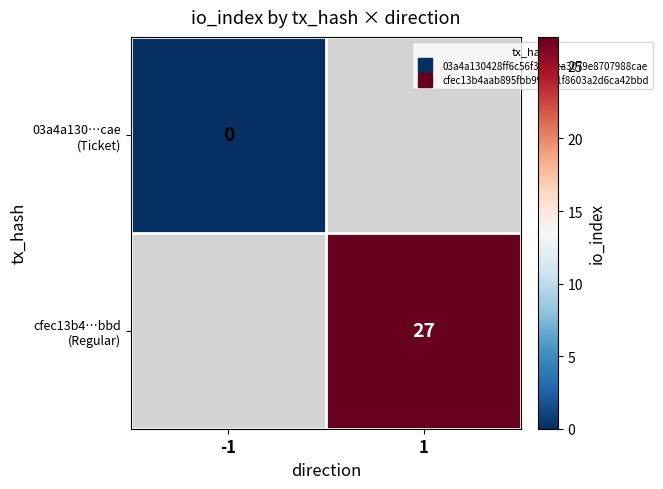

How many values in cfec13b4…bbd (Regular) are above zero?

1